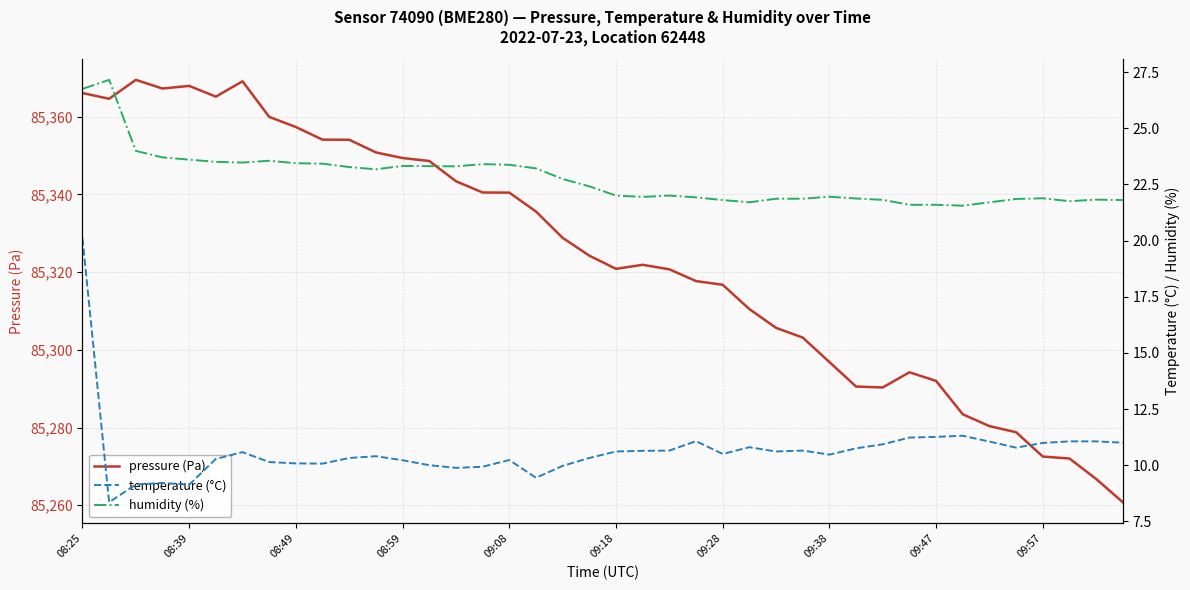

What is the minimum value for pressure (Pa)?

85260.8